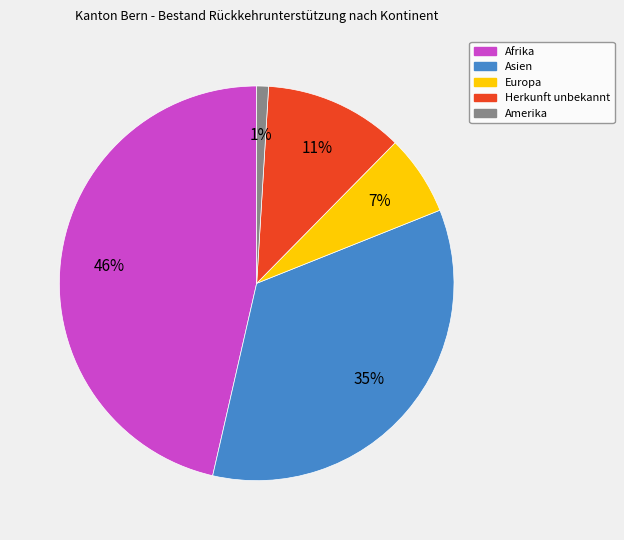

To the nearest percent, what is the average slice percentage?

20%